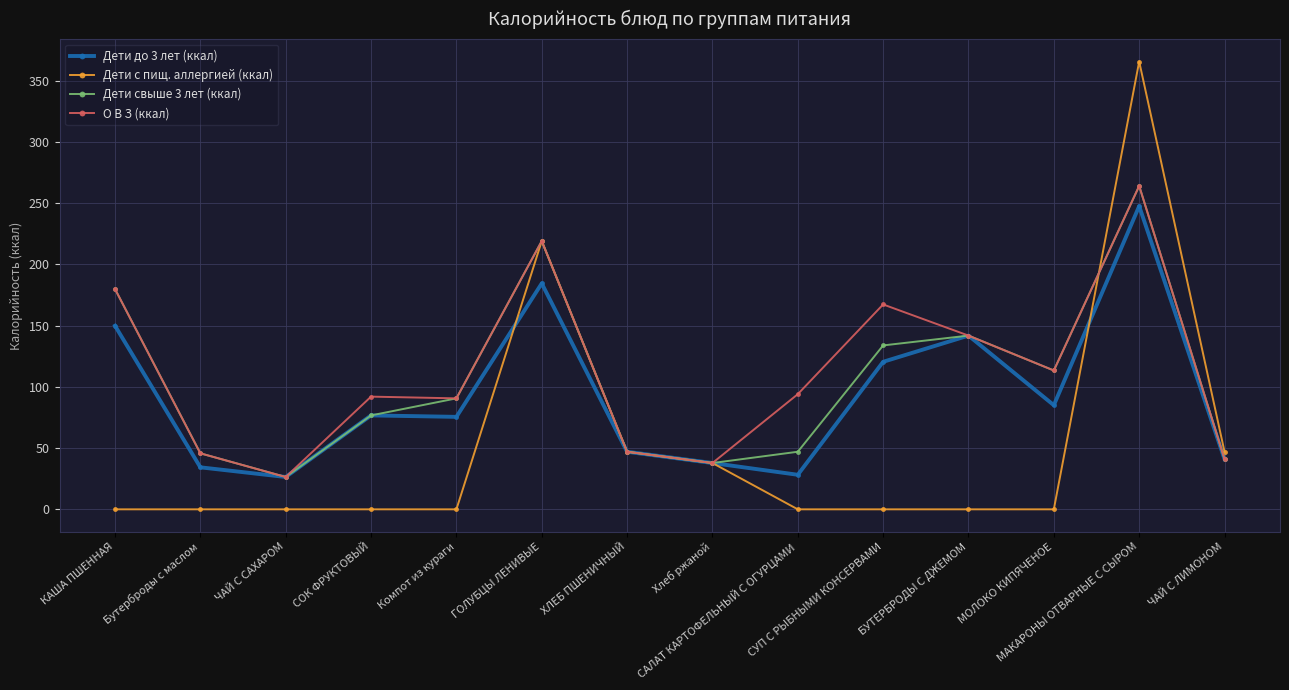

True or false: Дети с пищ. аллергией (ккал) has more than 0 points higher than both neighbors.

True